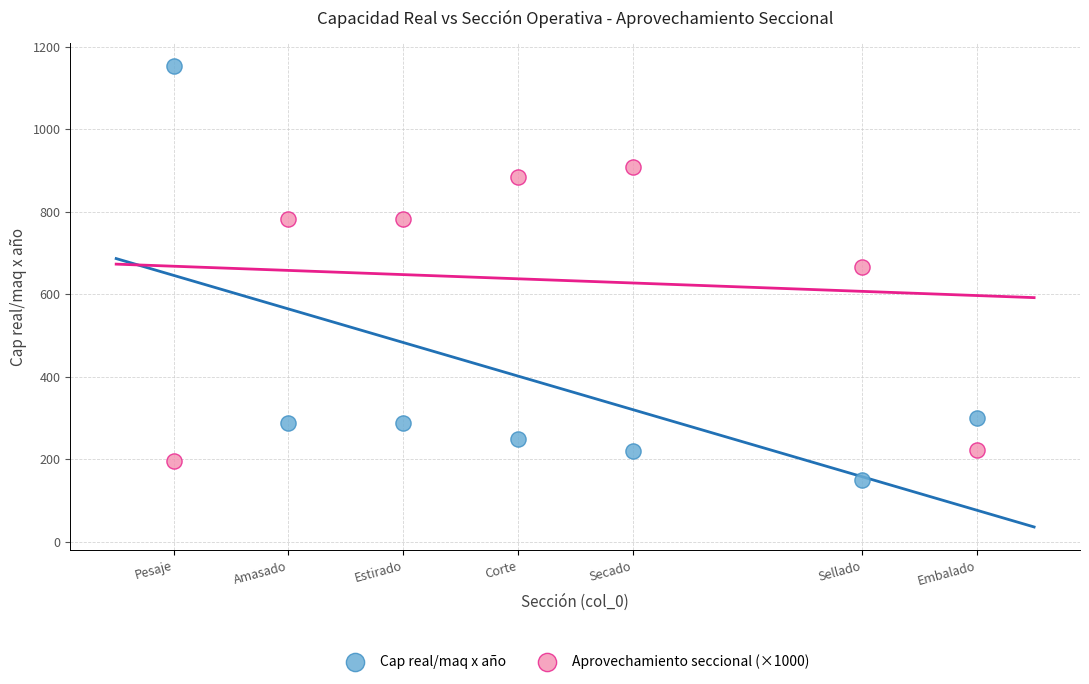

What is the X range (max minus min) for the scatter plot?

7.0